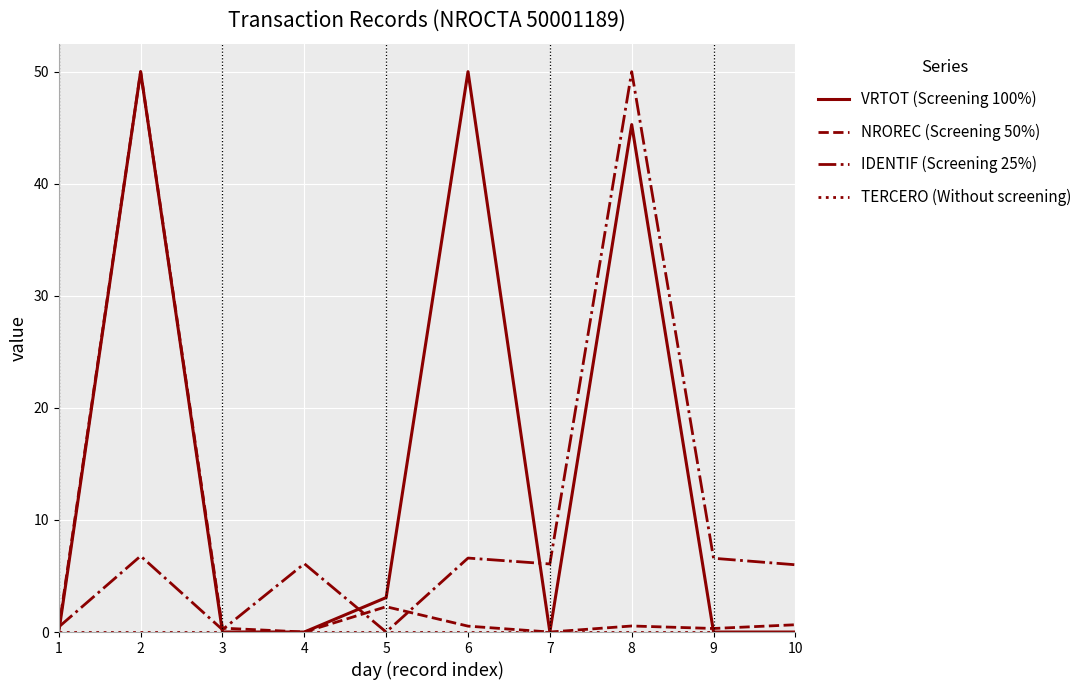

Which series changed the most between 2 and 4?

NROREC (Screening 50%)